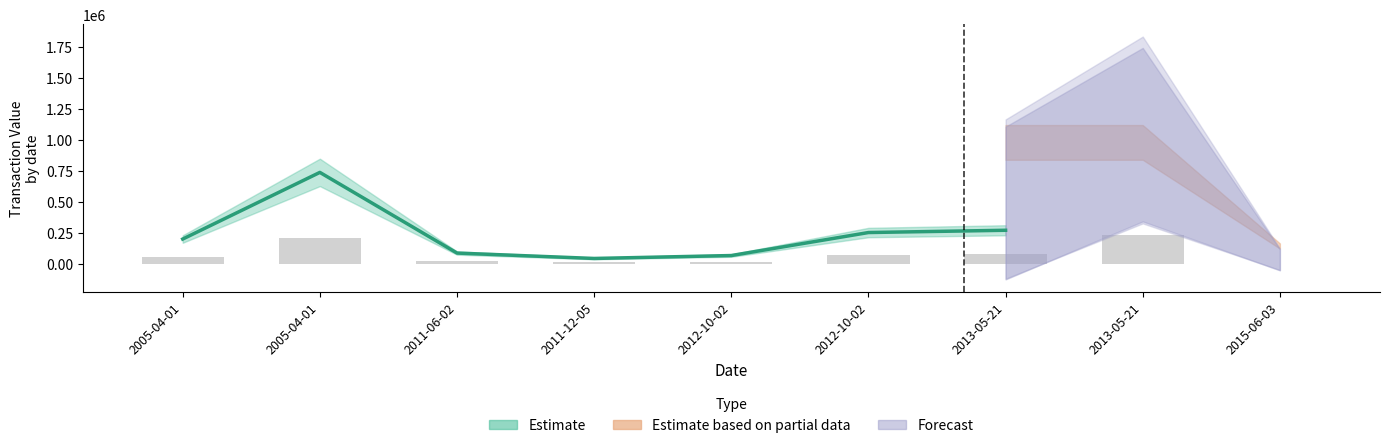

What is the label of the 4th bar from the right?

2012-10-02